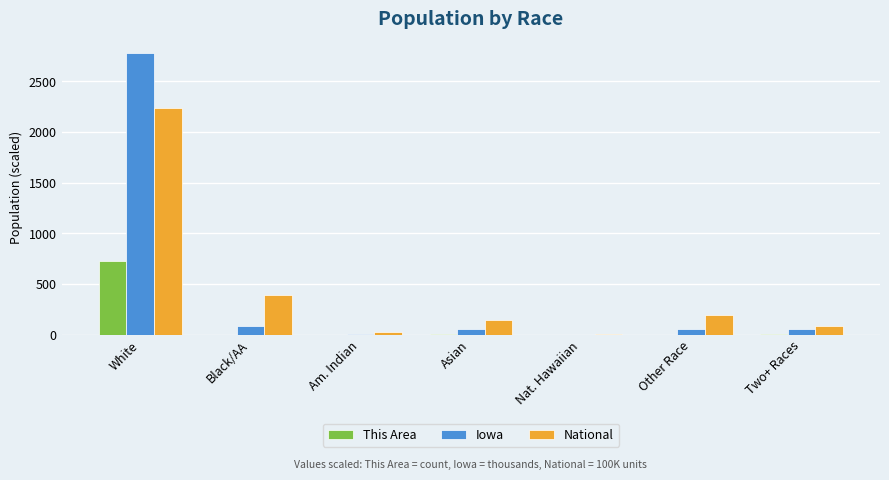

At which category is the sum across all series the highest?

White